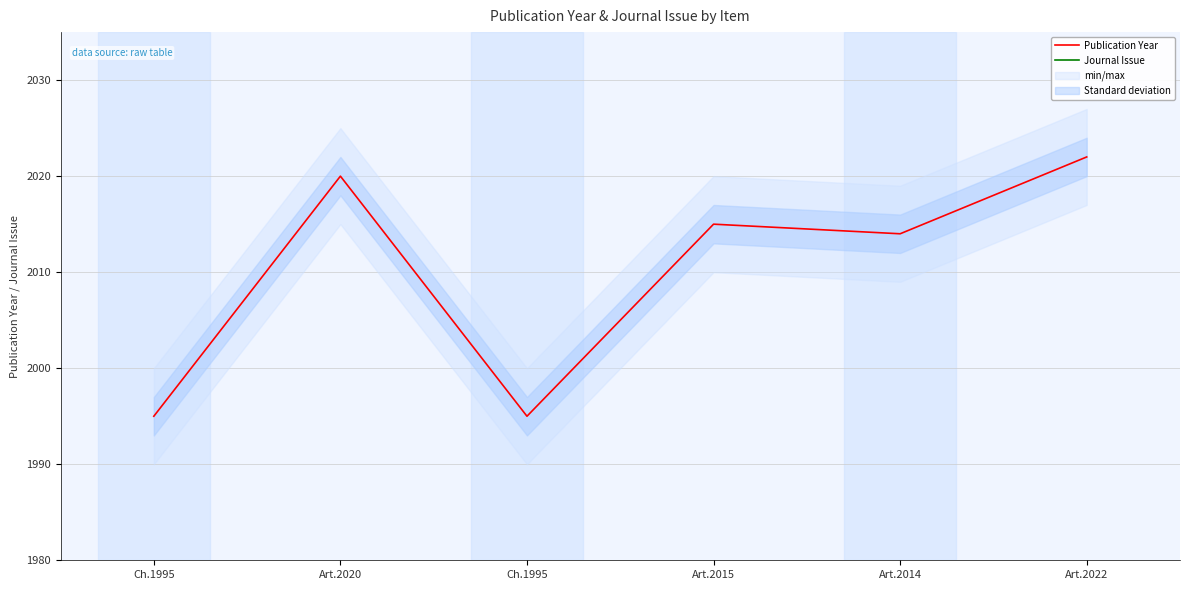

True or false: Journal Issue and Publication Year intersect in this chart.

False